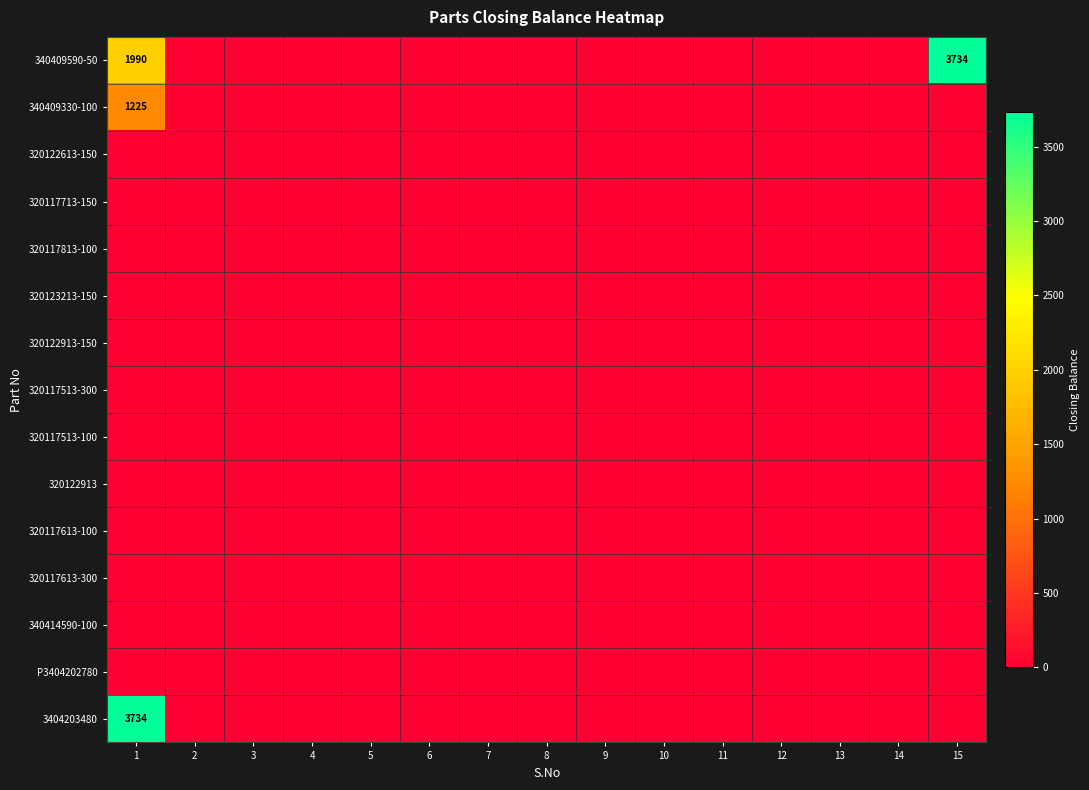

At which label does 320117613-100 reach its minimum?

1